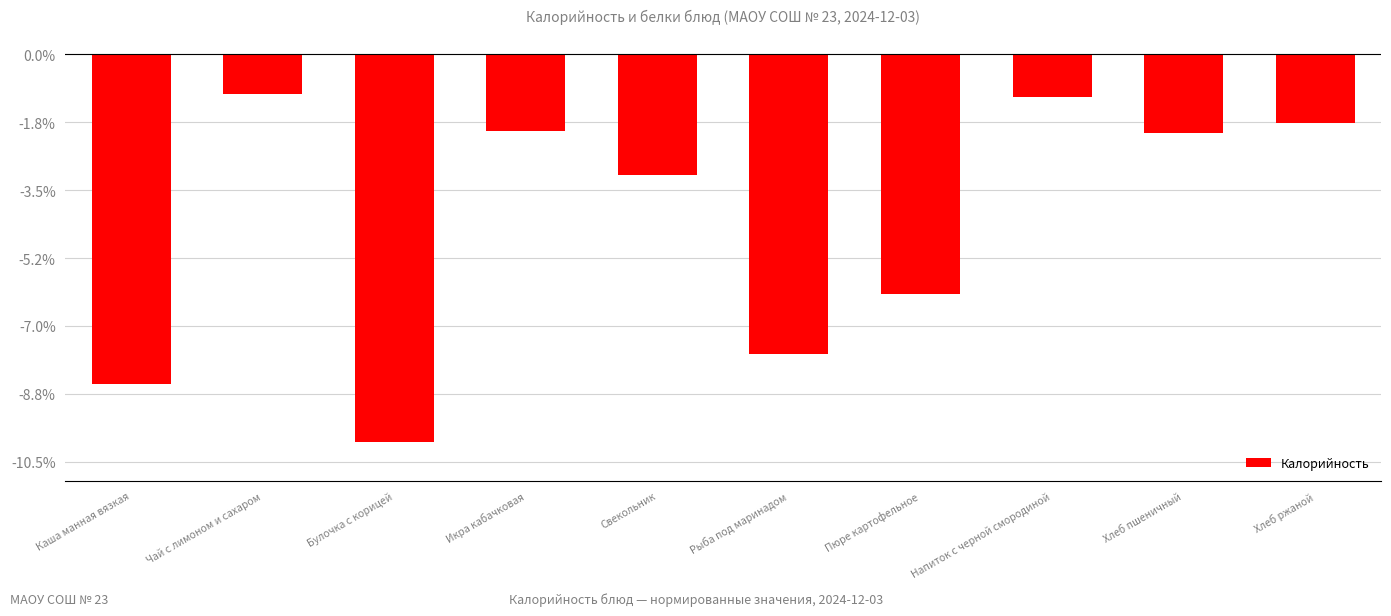

How many bars are there in total?

10